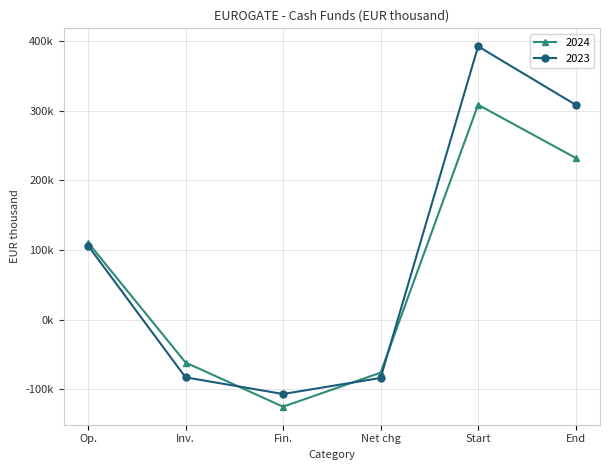

What are all the series names shown in the legend?

2024, 2023